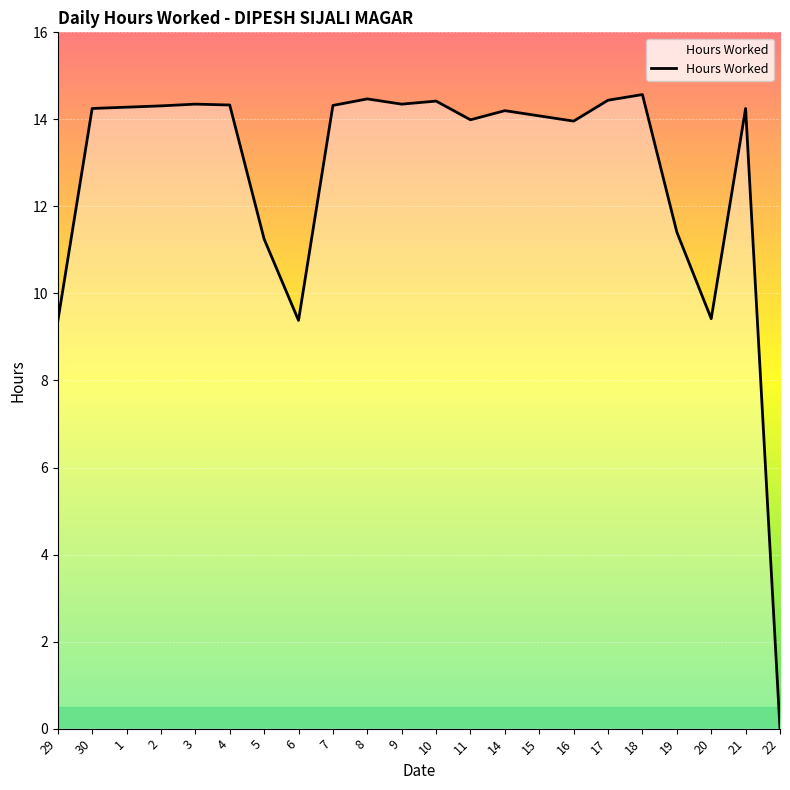

What is the difference between the values at 4 and 20?

4.9